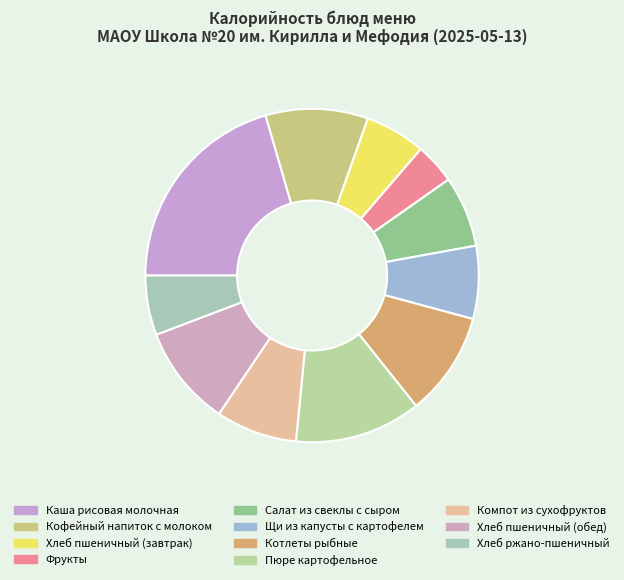

What percentage do Фрукты and Щи из капусты с картофелем together represent?

11.0%